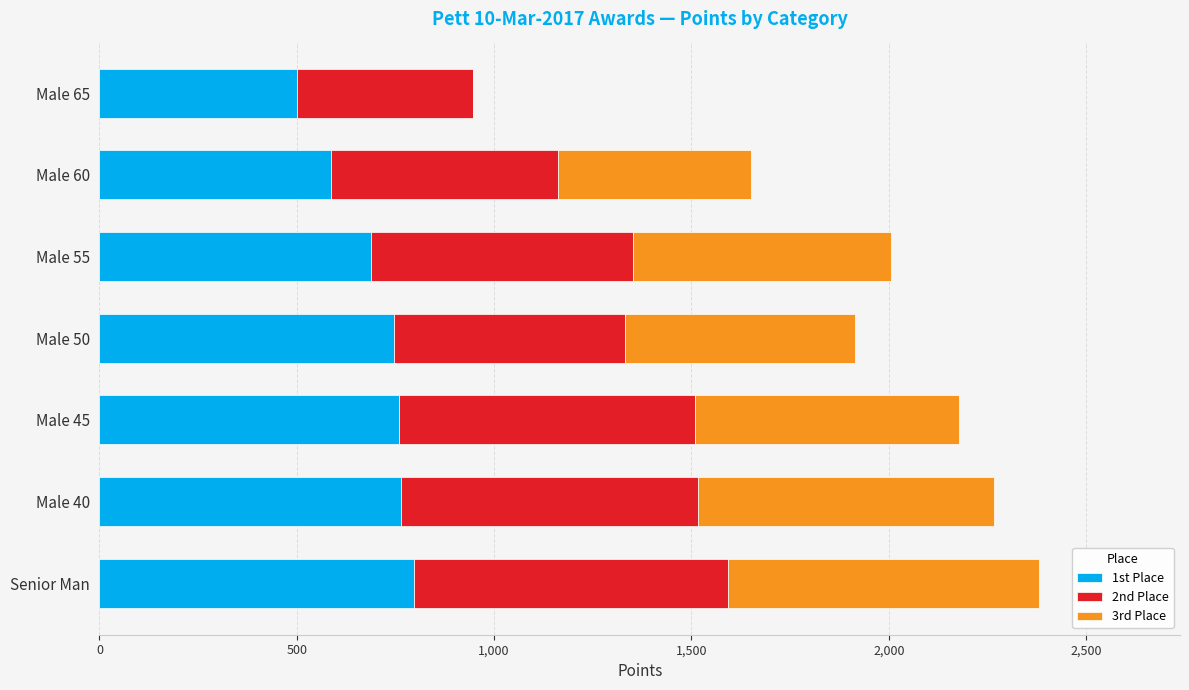

What are all the series names shown in the legend?

1st Place, 2nd Place, 3rd Place